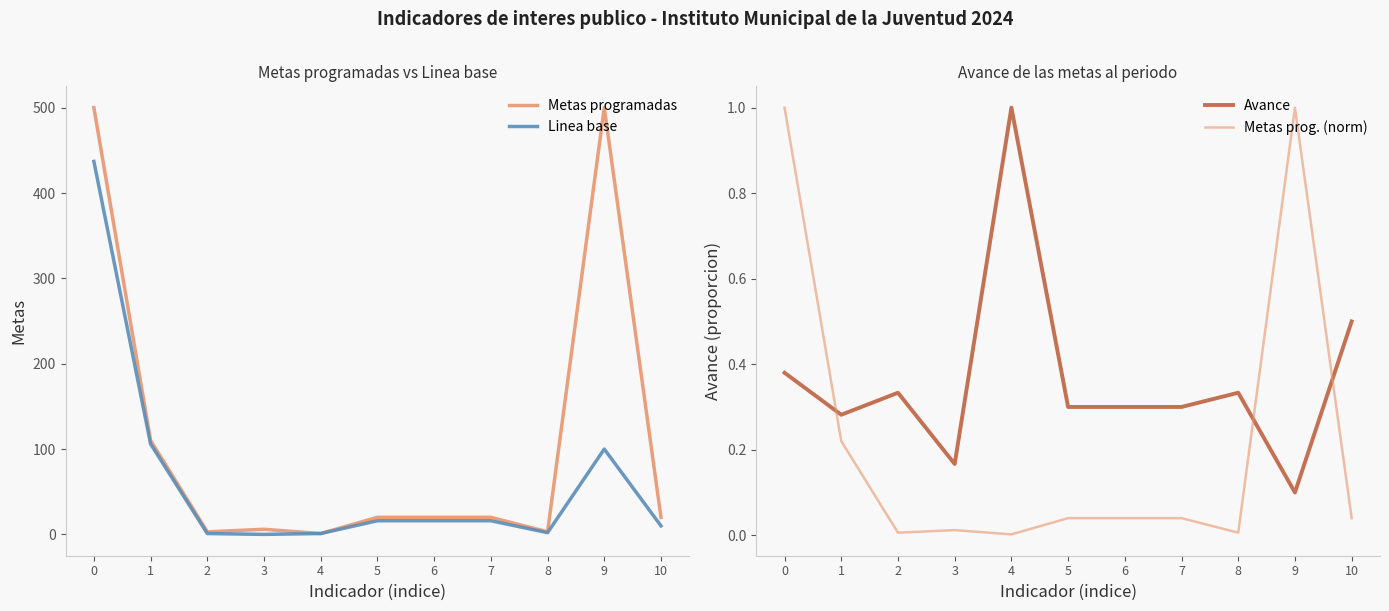

At which category does Metas prog. (norm) reach its first local peak?

3